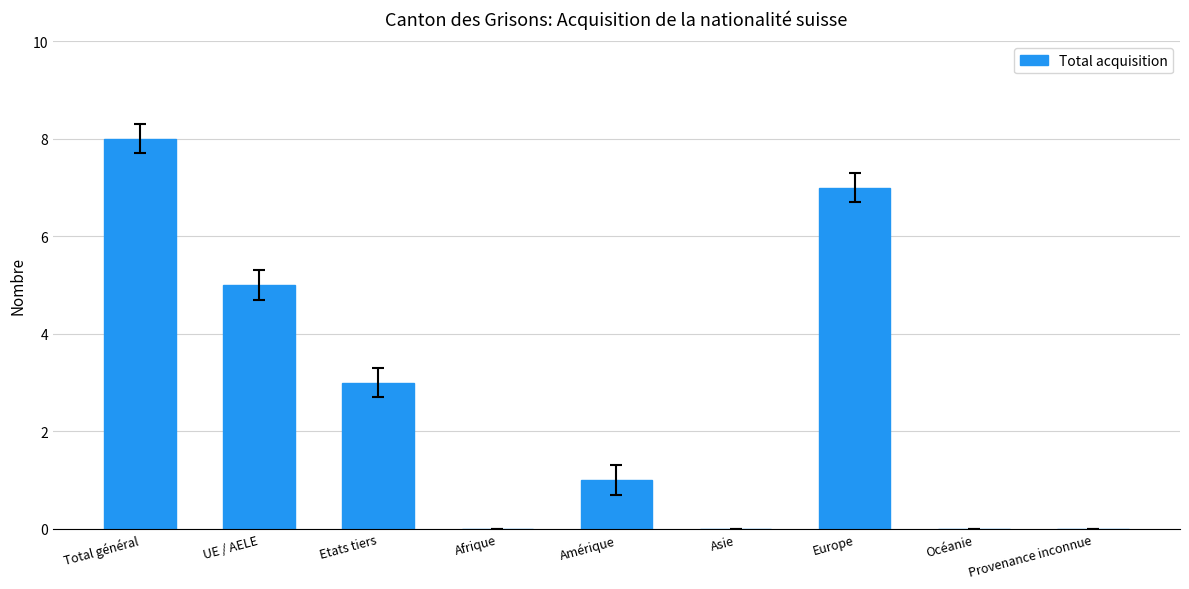

What is the greatest value displayed?

8